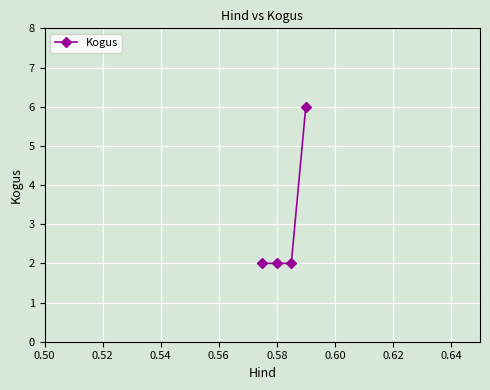

How many lines are shown in the chart?

1